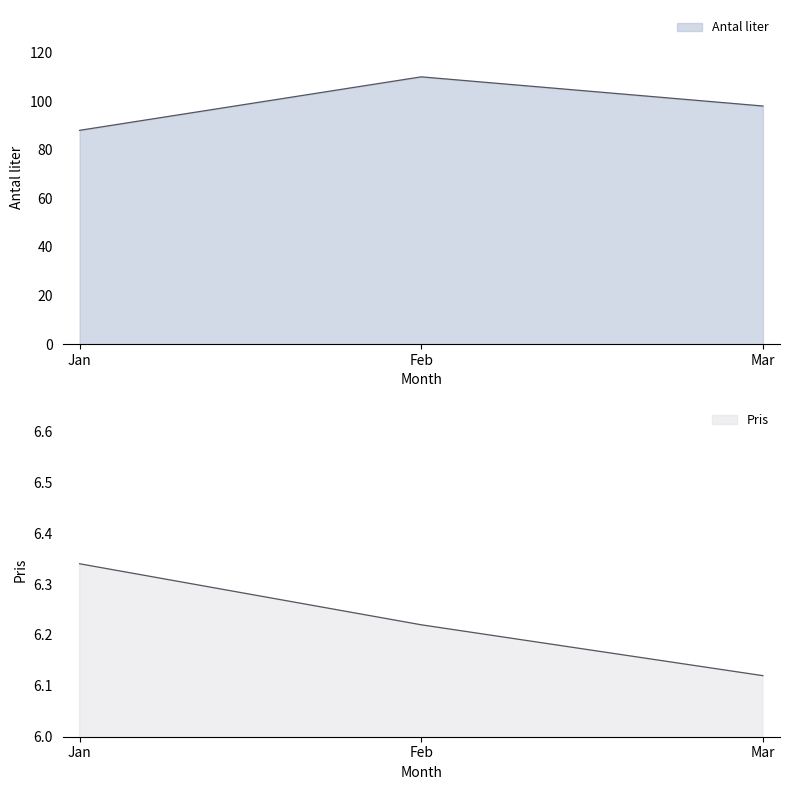

Which category has the highest value in the Antal liter series?

Feb